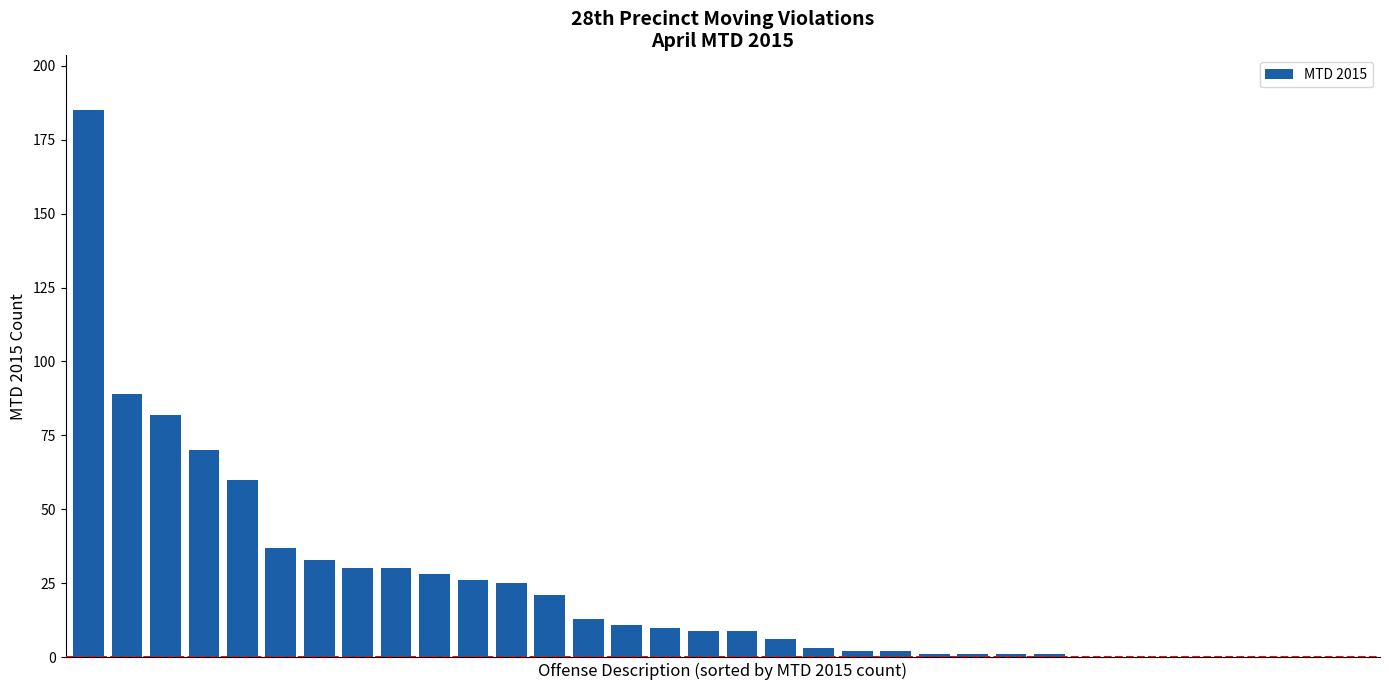

What is the average value?

23